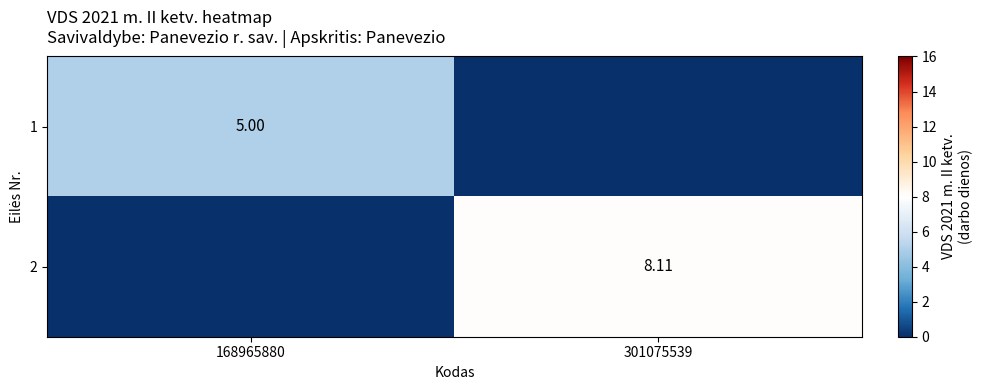

Rank the series at 301075539 from lowest to highest value.

1, 2